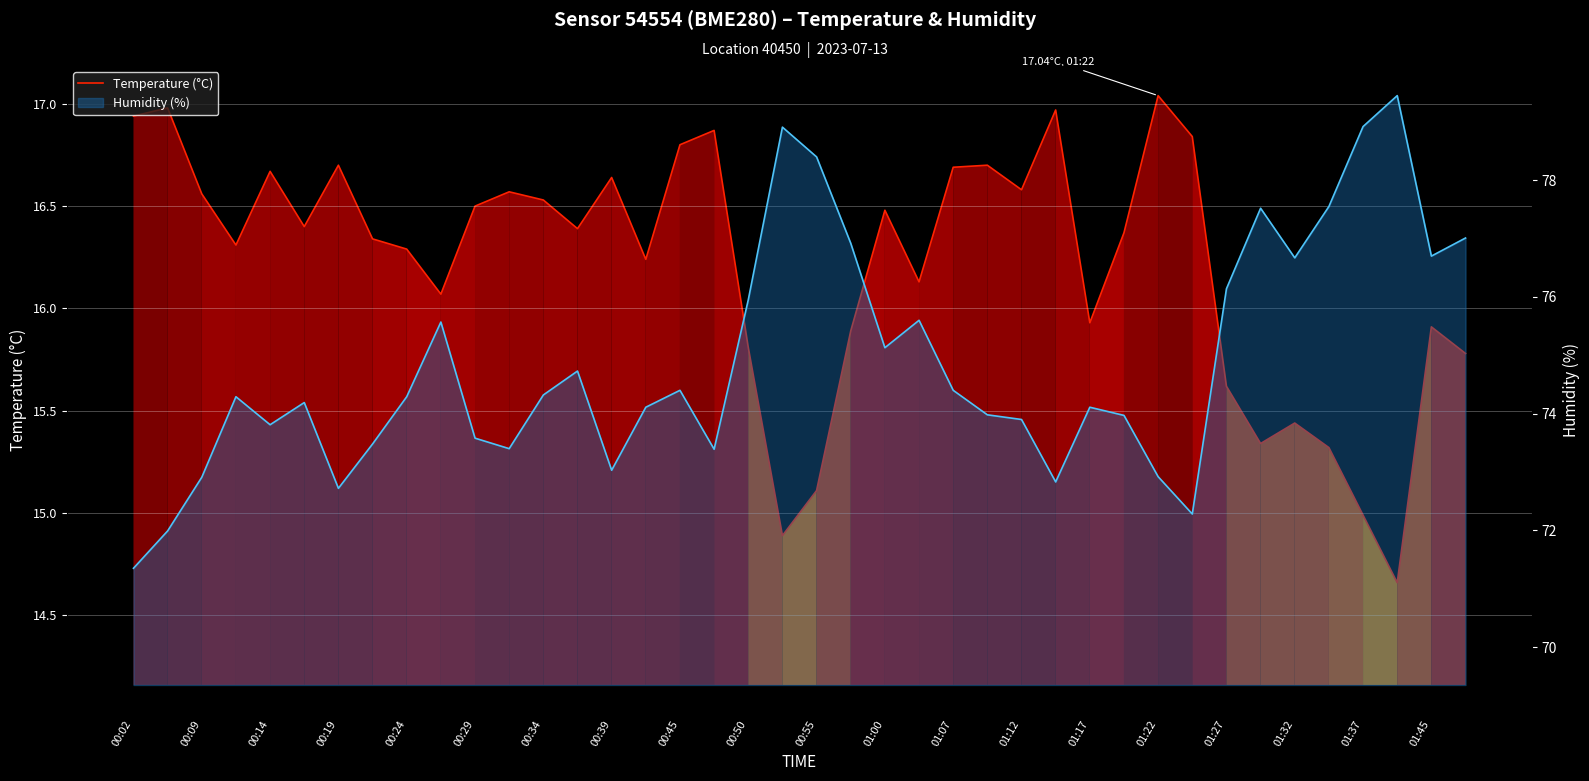

True or false: Temperature (°C) and Humidity (%) cross at least once.

False